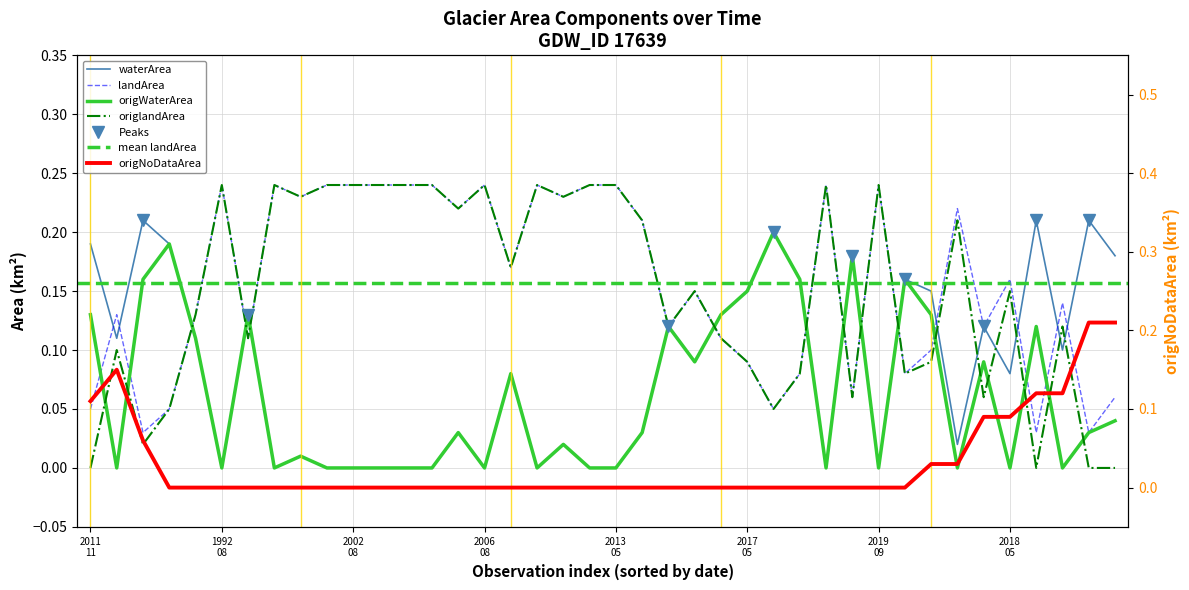

What are all the series names shown in the legend?

waterArea, landArea, origWaterArea, origlandArea, origNoDataArea